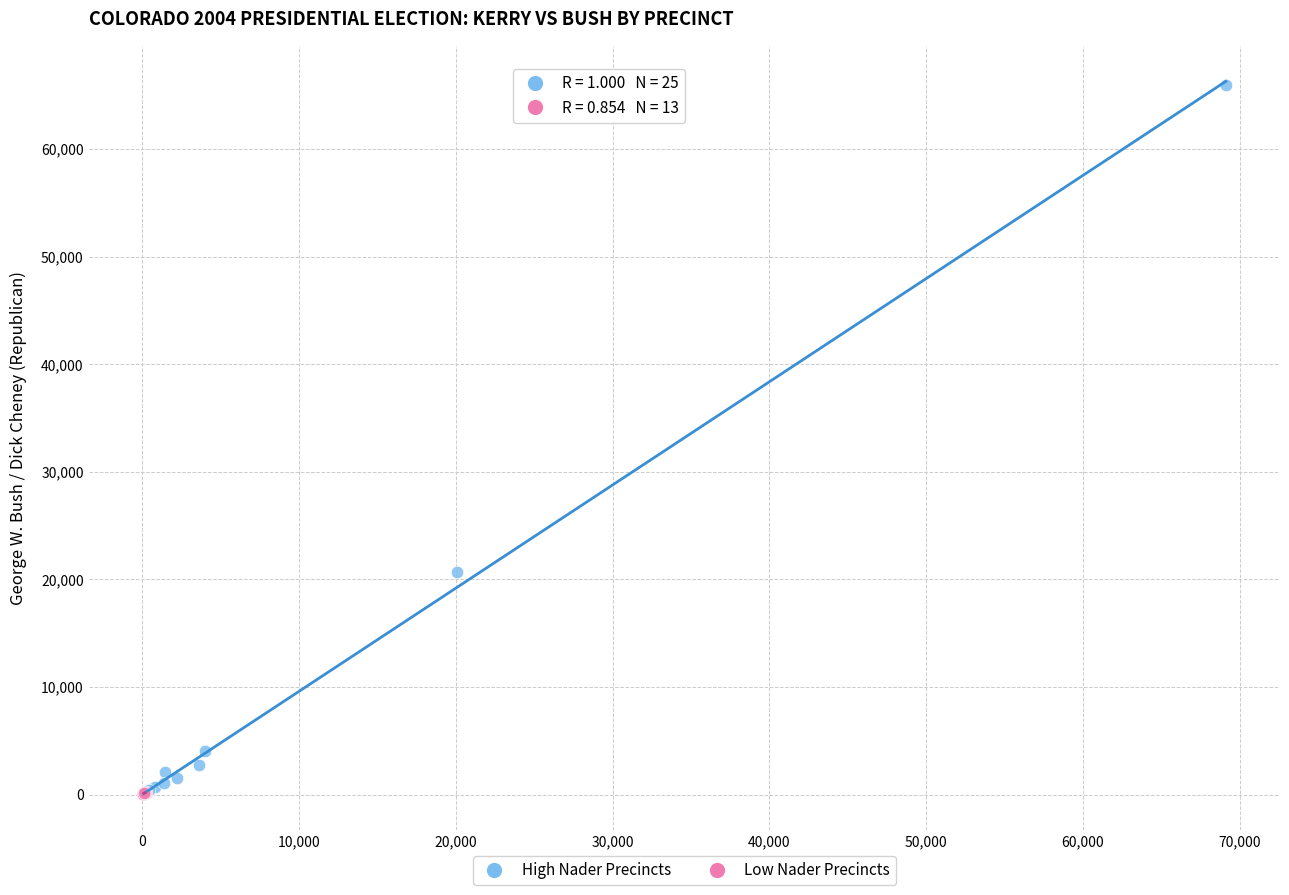

Which series has the largest Y range (max minus min)?

High Nader Precincts